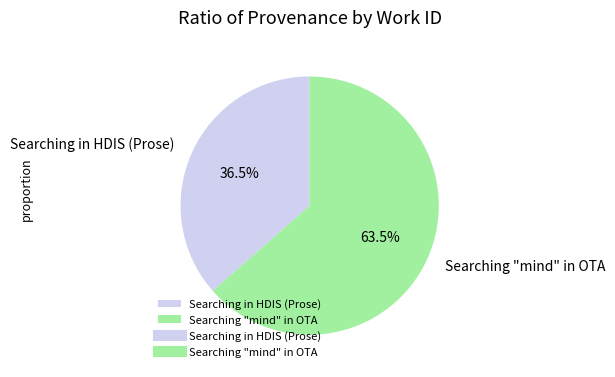

Does Searching in HDIS (Prose) account for over 50% of the chart?

No